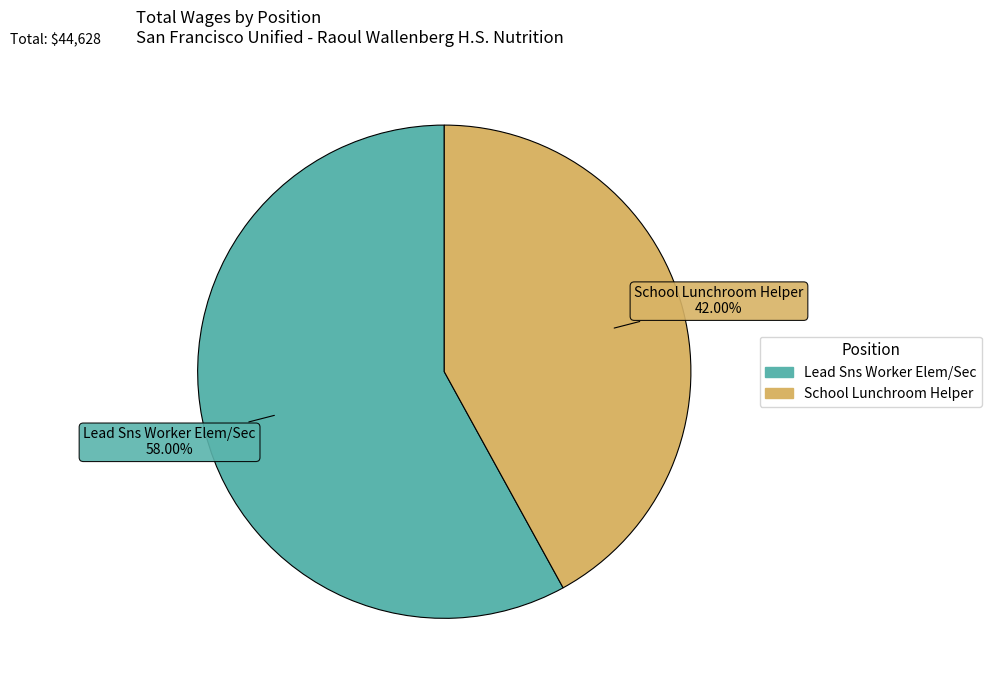

To the nearest percent, what portion does School Lunchroom Helper represent?

42%